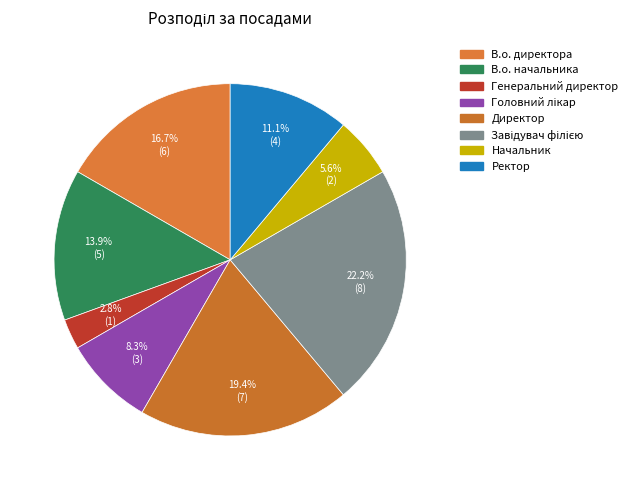

How many slices are in this pie chart?

8